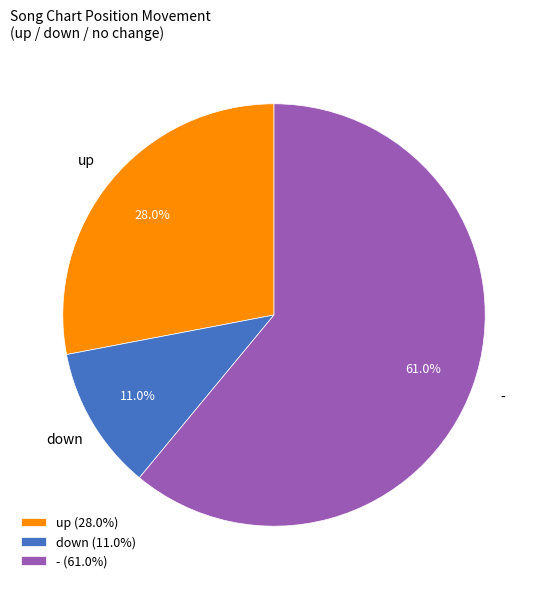

To the nearest percent, what is the average slice percentage?

33%